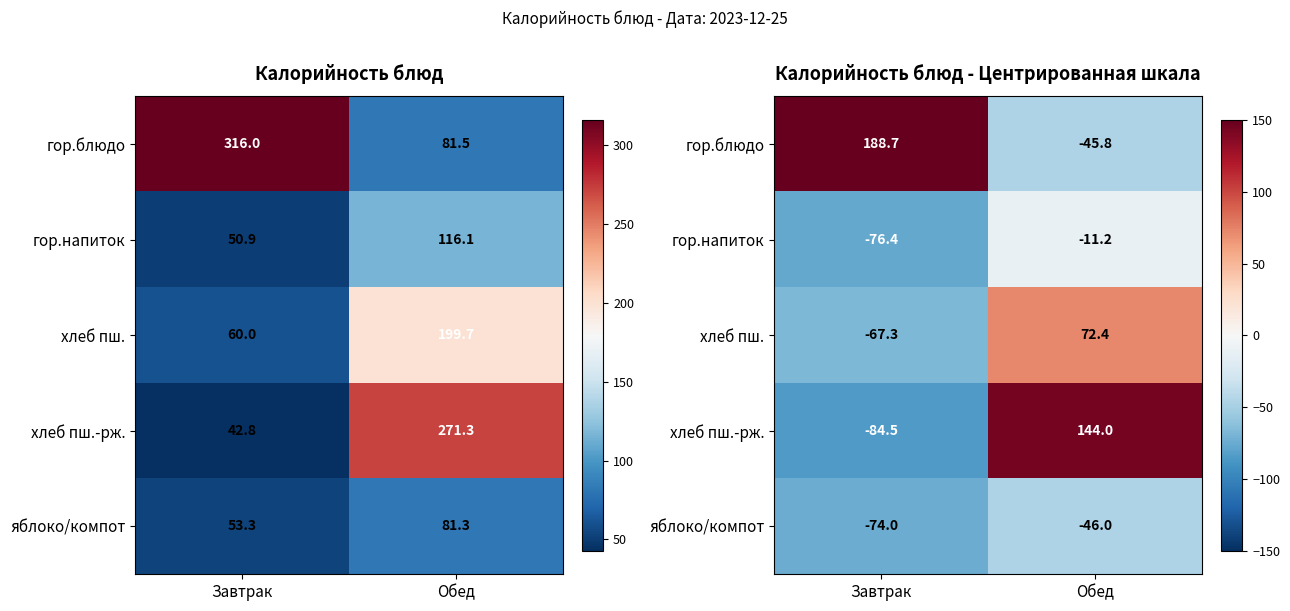

True or false: хлеб пш. has a value of 99.6 at Обед.

False